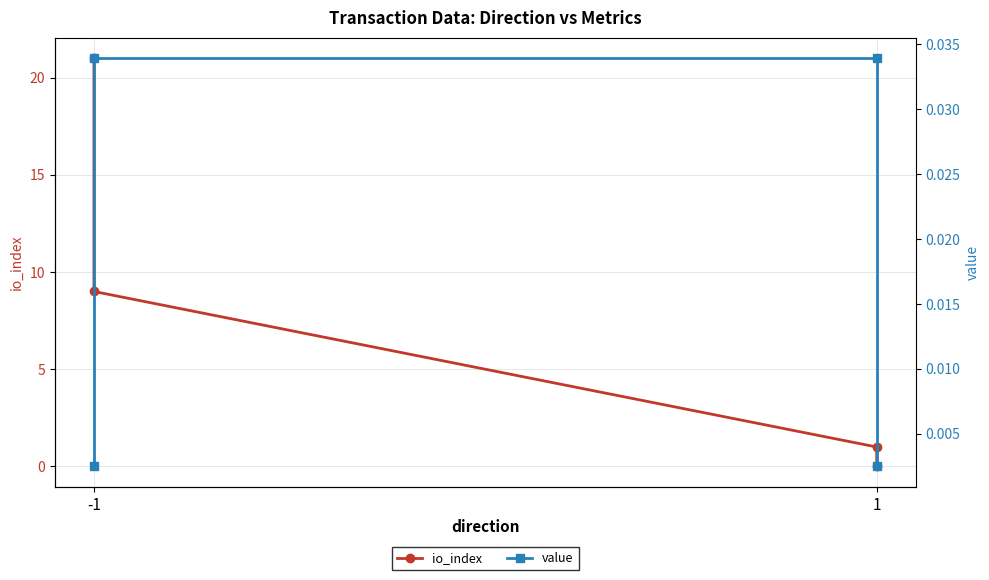

The value series shows 0.0 at -1. True or false?

False